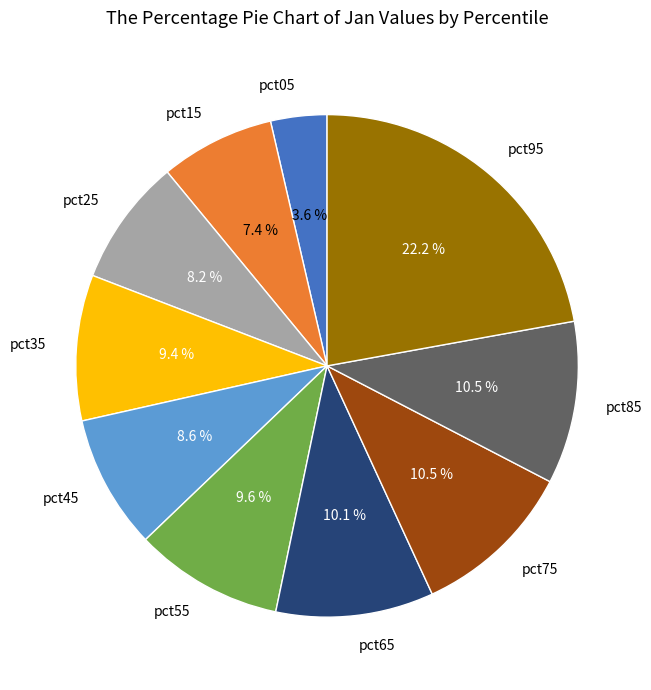

Is it true that pct05 is 4% of the pie?

True